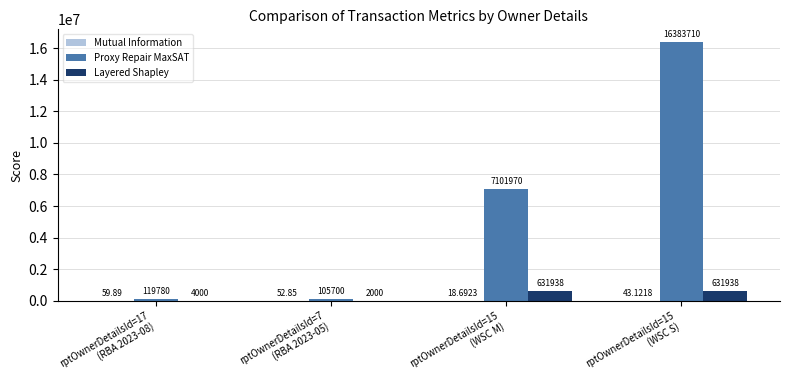

Which series has the largest total across all categories?

Proxy Repair MaxSAT